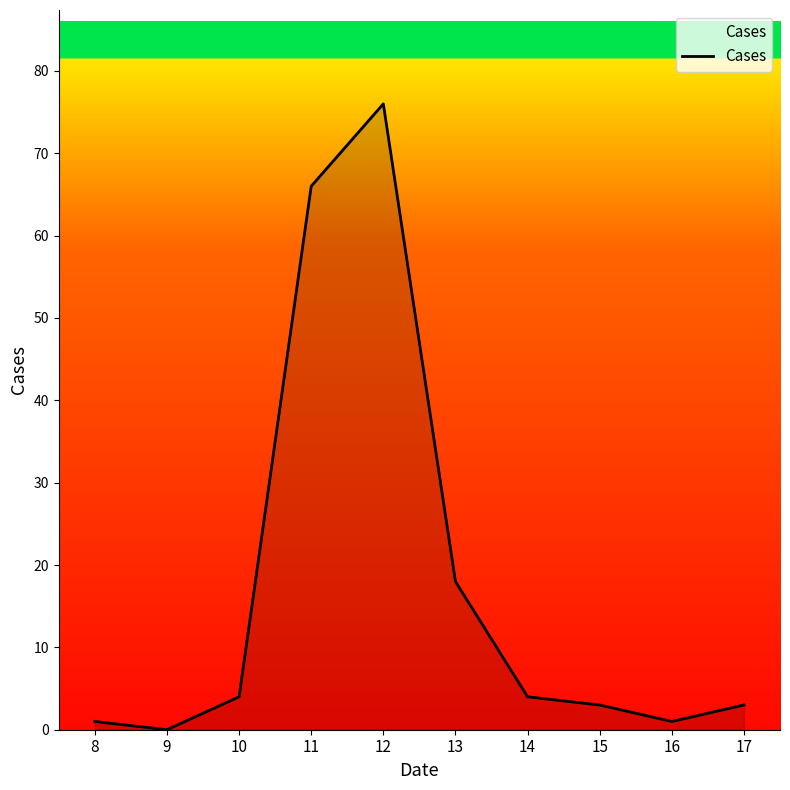

What is the ratio of the value at 11 to the value at 8?

66.0